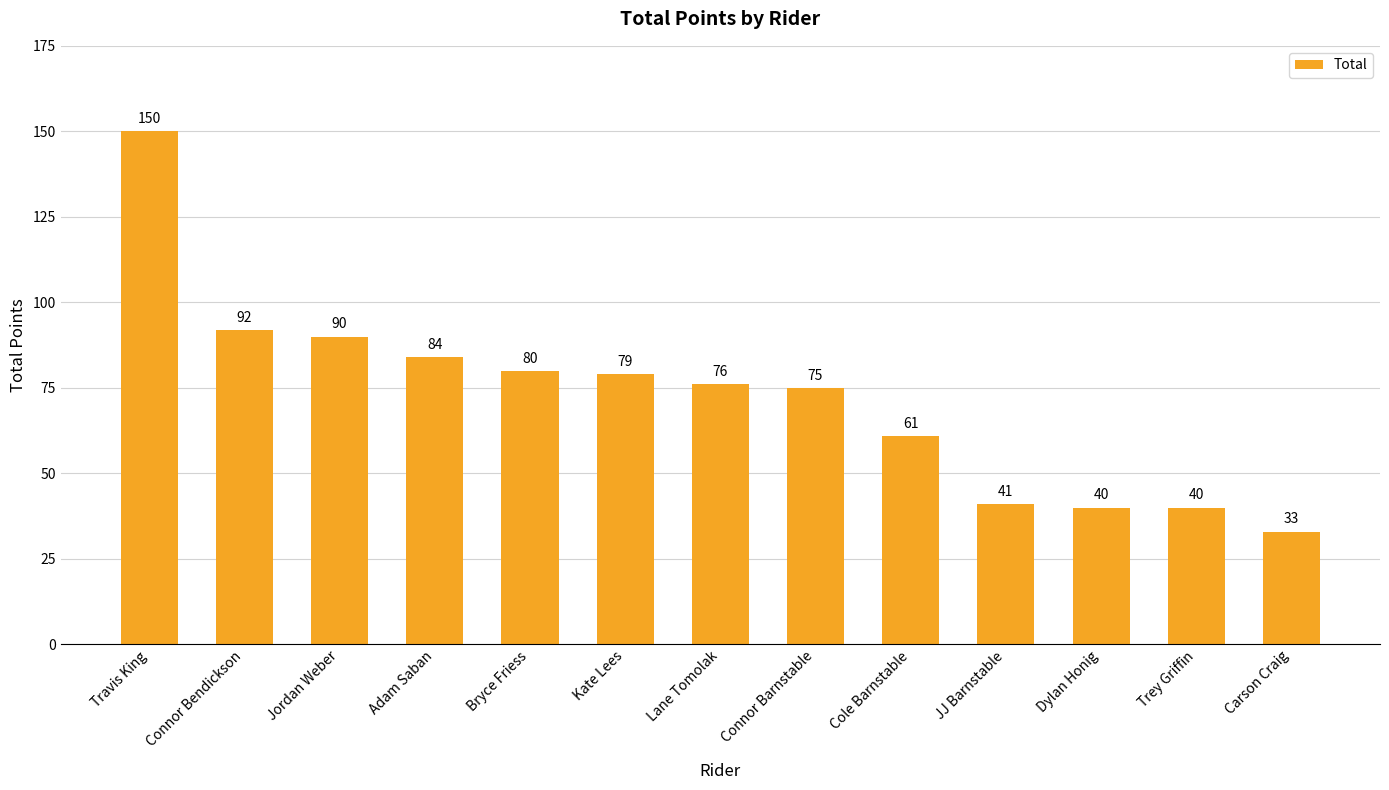

Between Connor Barnstable and Carson Craig, which is larger?

Connor Barnstable